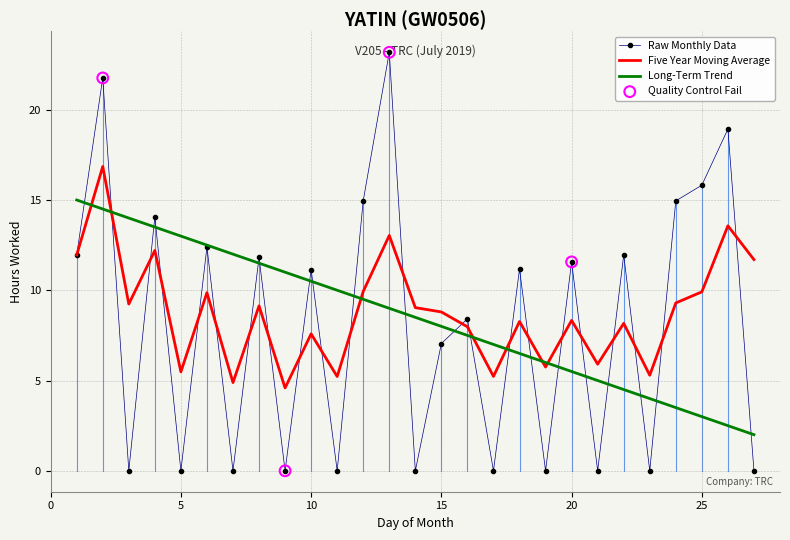

At how many categories does at least one series exceed 1?

27